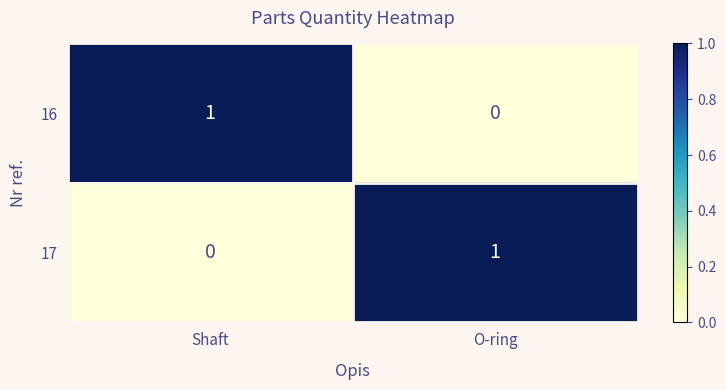

Is it true that 16 equals 1 at O-ring?

False